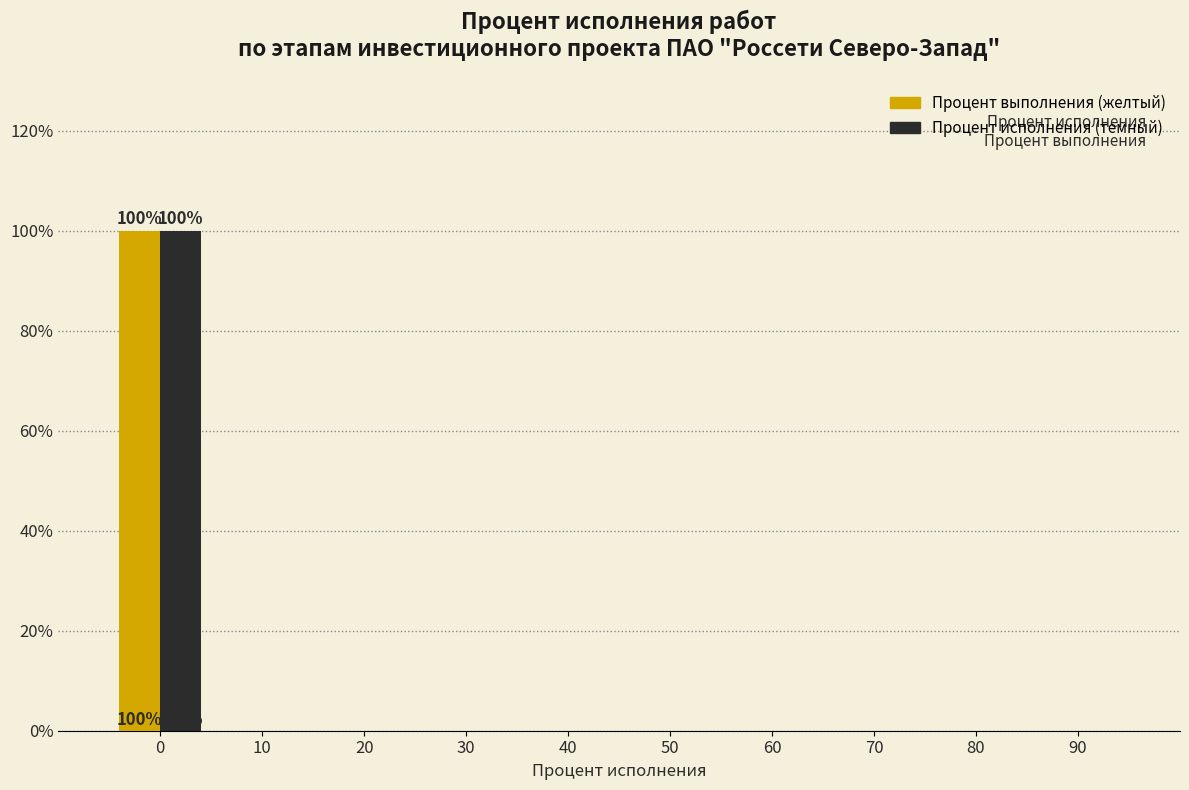

Reading left to right, extract all data points from this chart.

Процент выполнения (желтый): 0=100	10=0	20=0	30=0	40=0	50=0	60=0	70=0	80=0	90=0
Процент исполнения (темный): 0=100	10=0	20=0	30=0	40=0	50=0	60=0	70=0	80=0	90=0